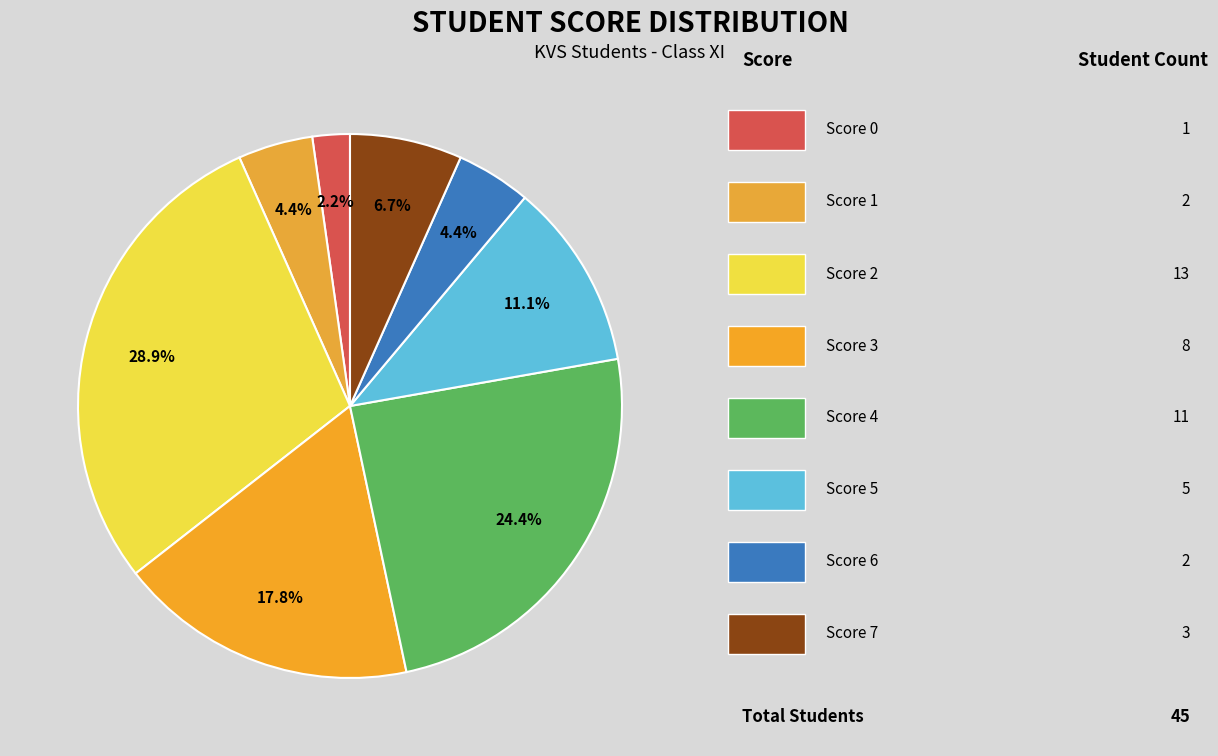

Which category has the smallest portion of the pie?

Score 0